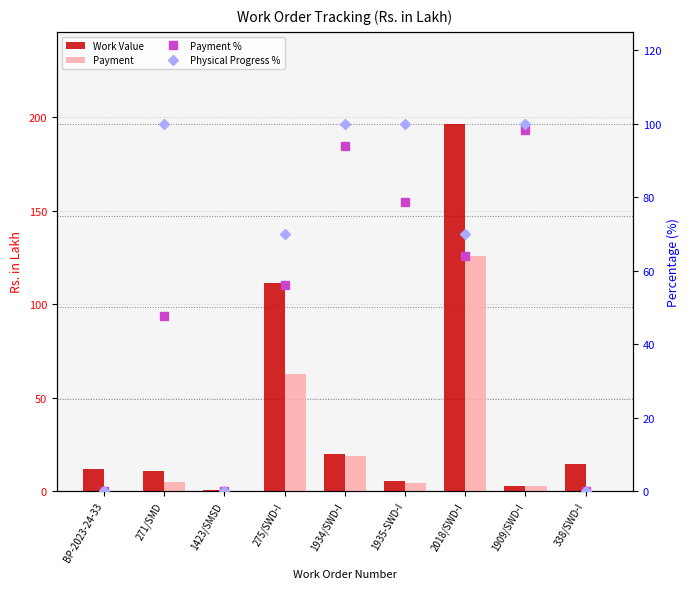

Is the value of Work Value at 2018/SWD-I greater than the value of Payment at 275/SWD-I?

Yes